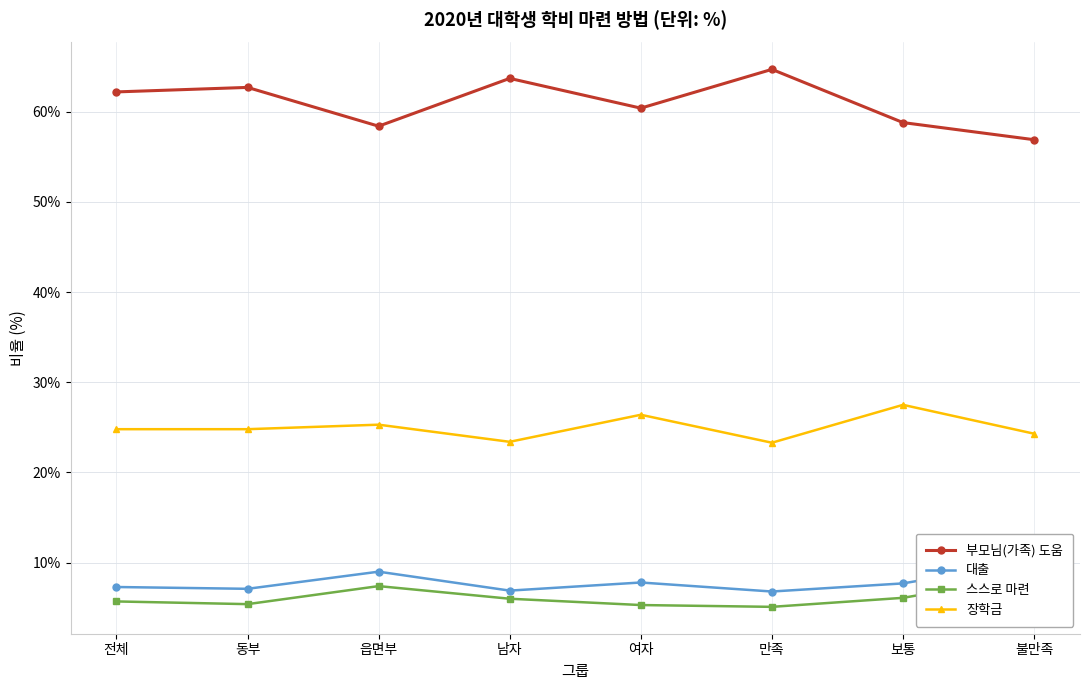

List the labels in order of 부모님(가족) 도움 value, smallest first.

불만족, 읍면부, 보통, 여자, 전체, 동부, 남자, 만족